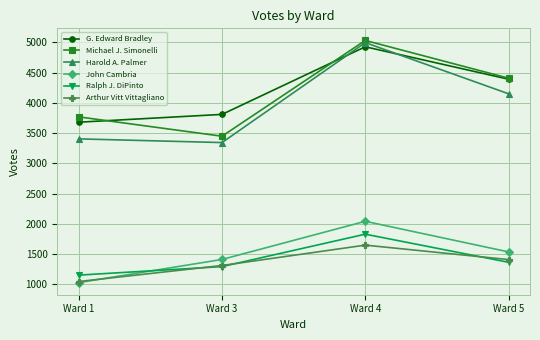

At which label does Michael J. Simonelli first exceed 4408?

Ward 4